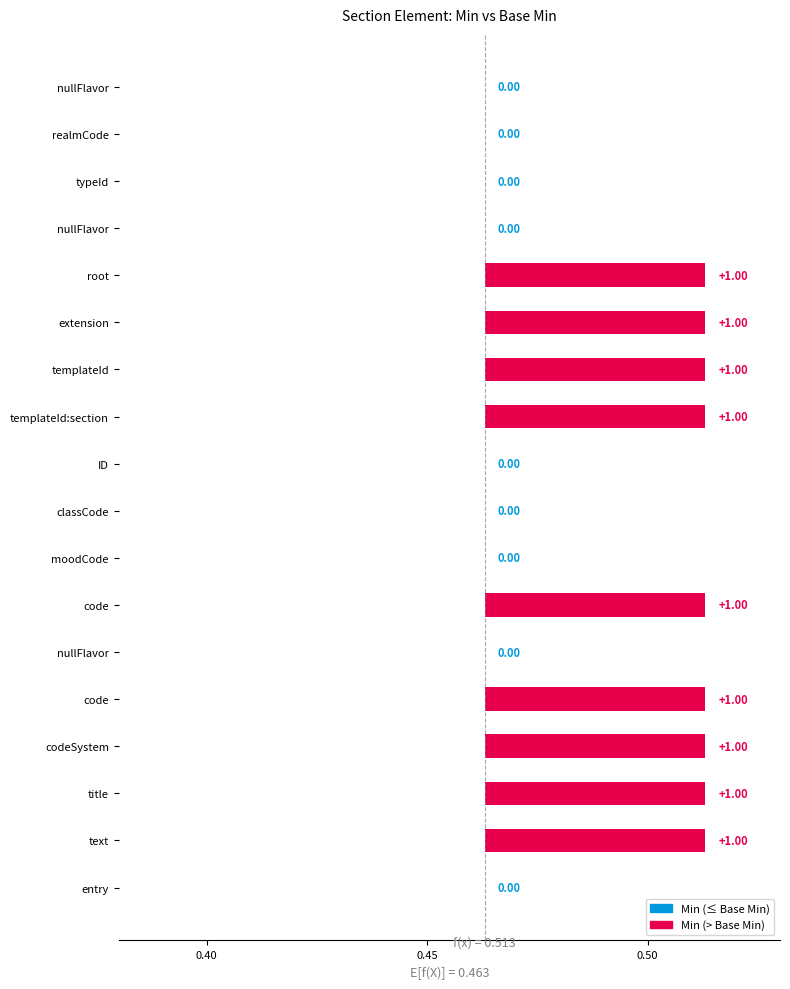

Which has a higher value, Section.title or Section.ID?

Section.title